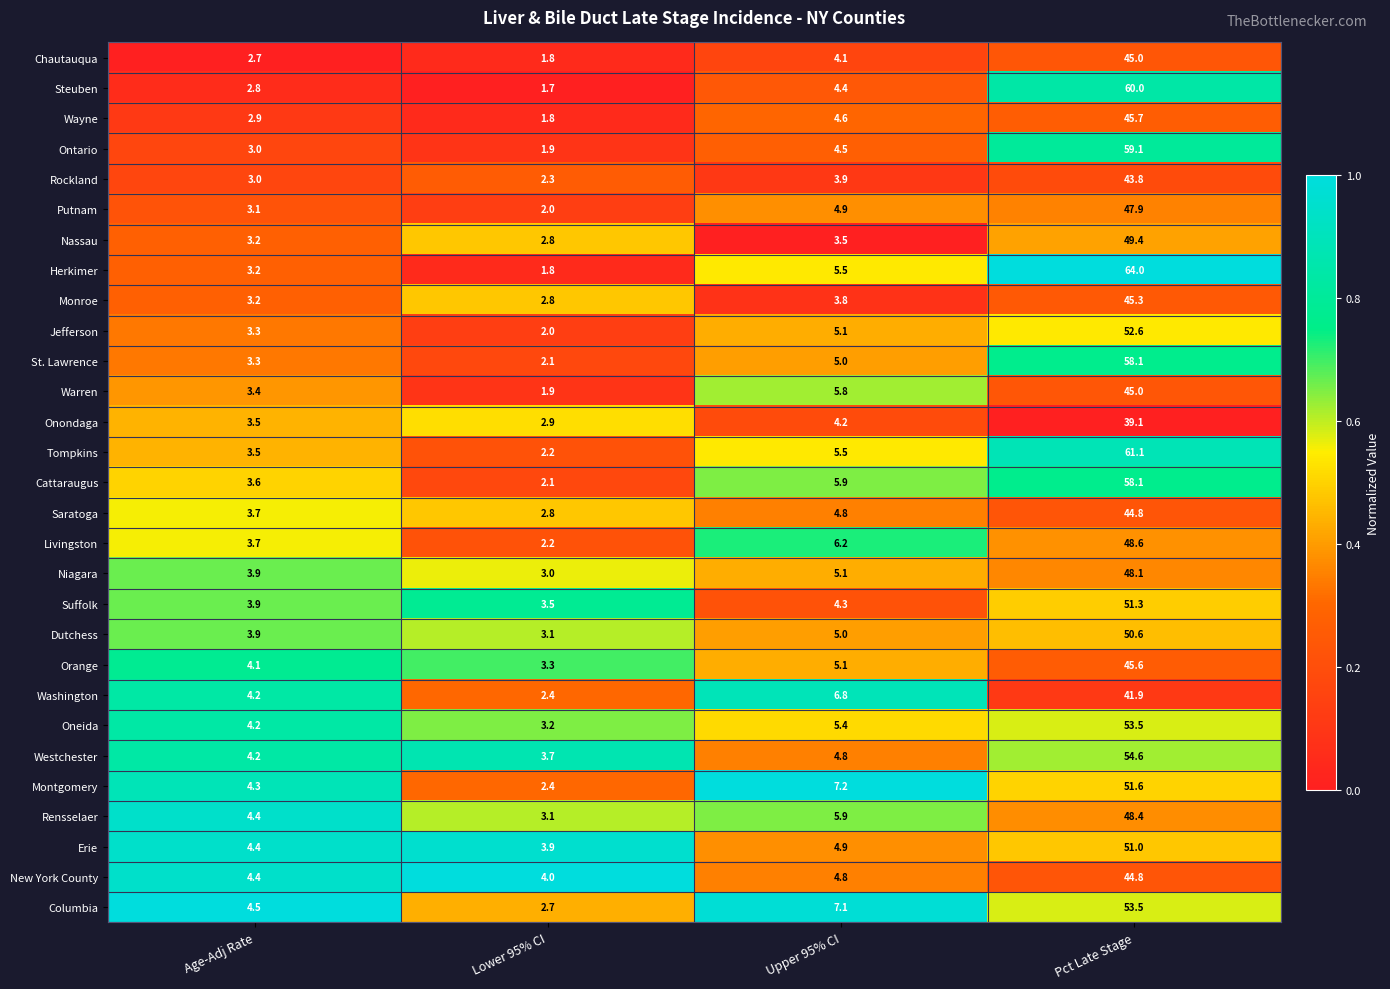

What value does the Orange series have at Lower 95% CI?

3.3